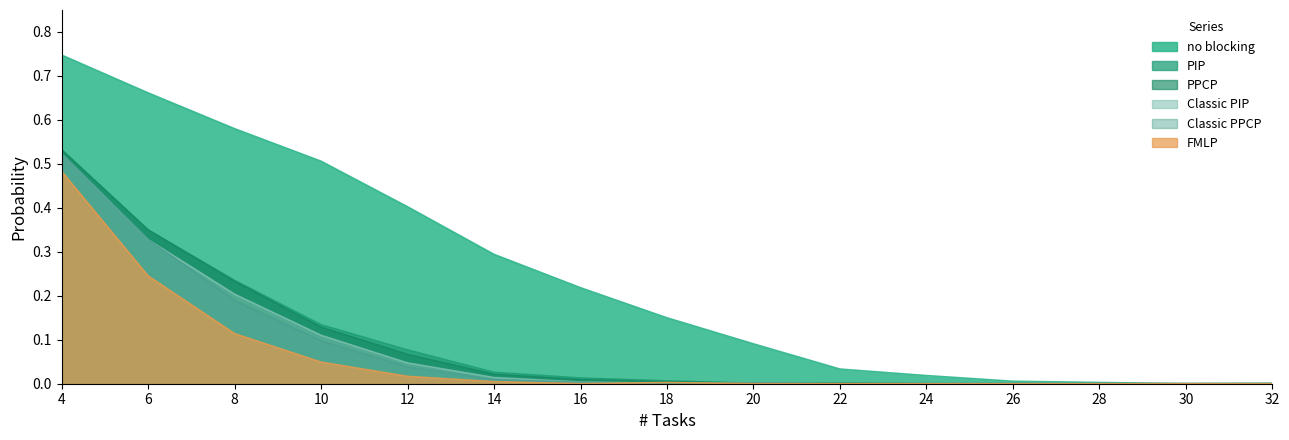

List the series in order of their peak value, lowest first.

FMLP, Classic PIP, Classic PPCP, PIP, PPCP, no blocking